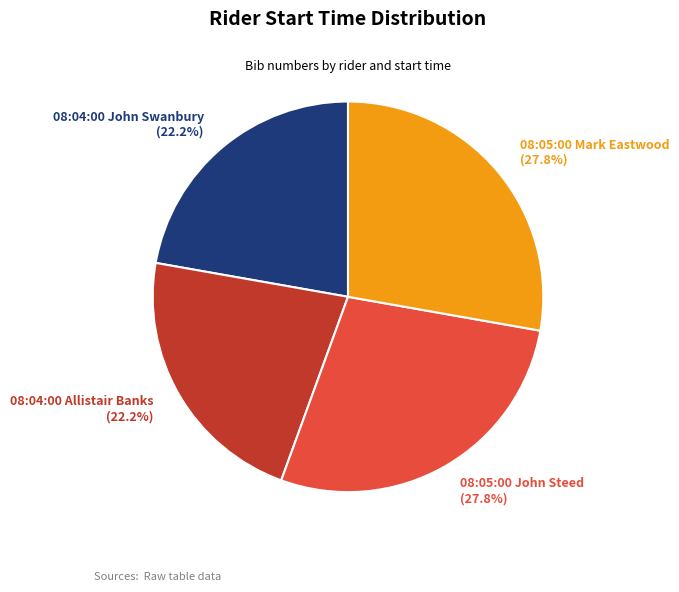

Does any single category account for the majority?

No